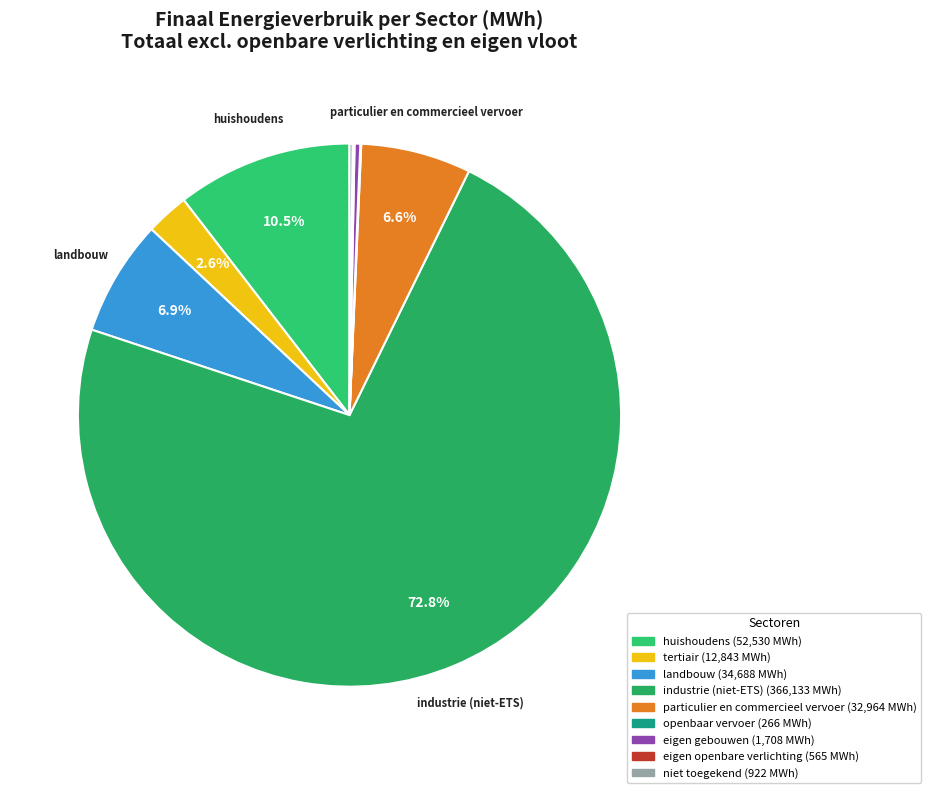

Rank the categories by value from lowest to highest.

openbaar vervoer, eigen openbare verlichting, niet toegekend, eigen gebouwen, tertiair, particulier en commercieel vervoer, landbouw, huishoudens, industrie (niet-ETS)